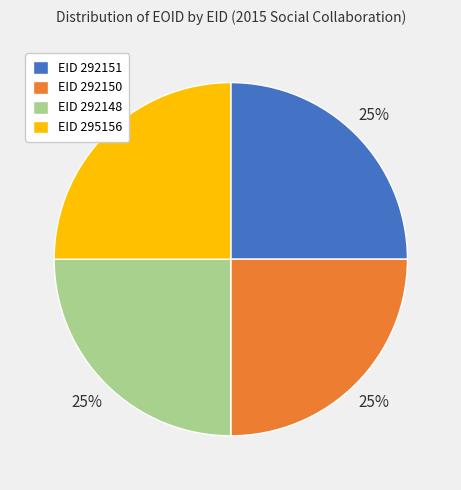

Is EID 295156 the majority of the pie?

No